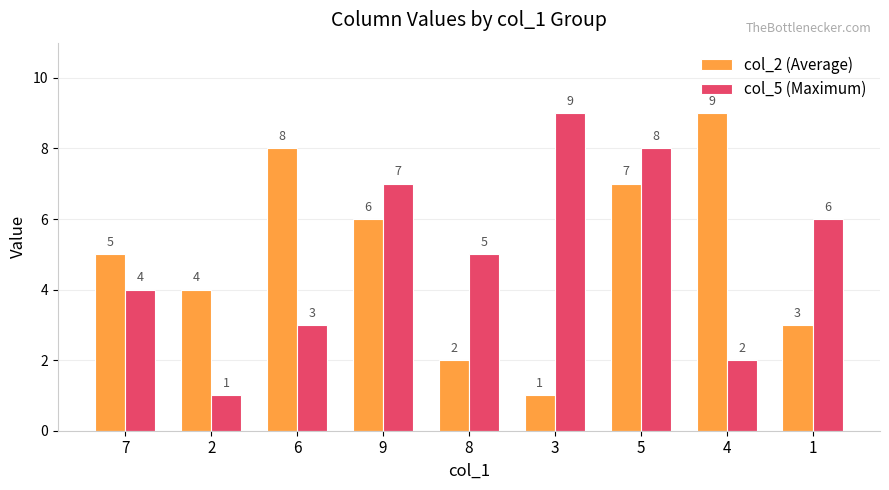

How many data points in col_5 (Maximum) are less than 5?

4